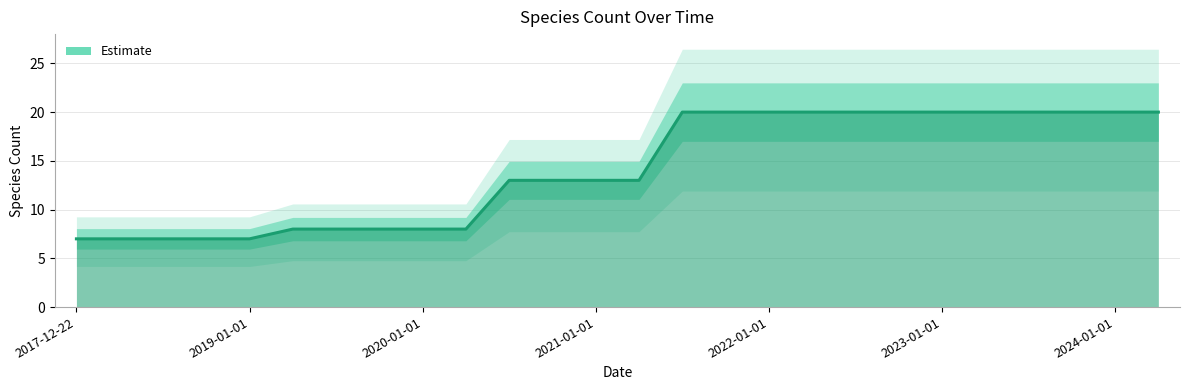

What is the difference between the values at 2020-07-01 and 2019-01-01?

6